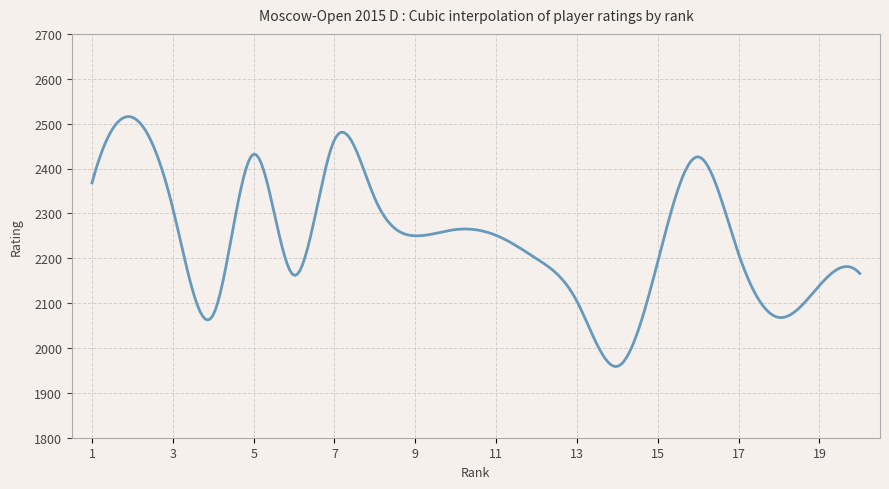

What is the smallest value displayed?

1958.6